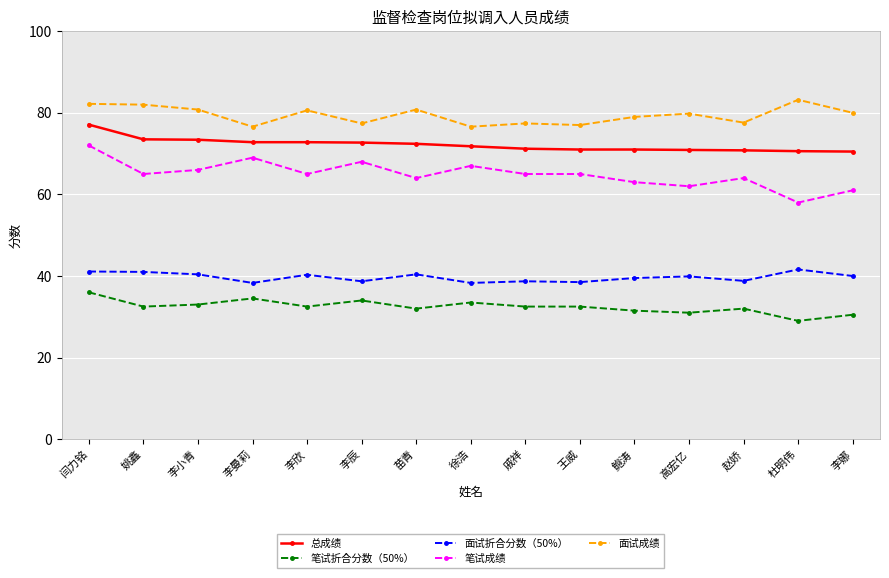

True or false: 面试折合分数（50%） and 总成绩 cross at least once.

False